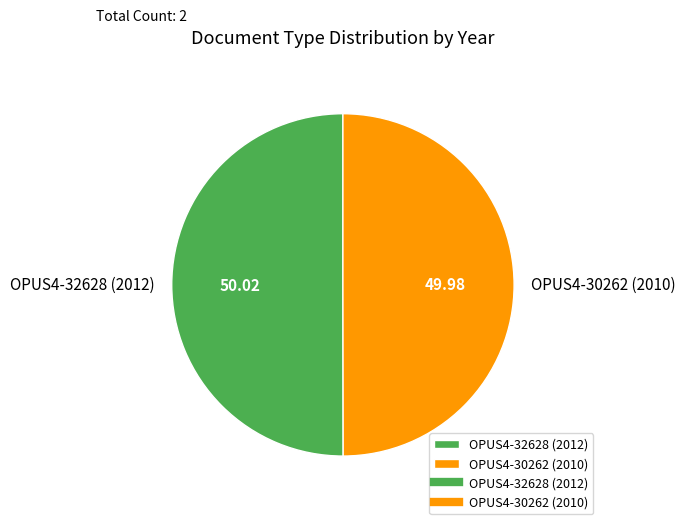

How many slices are in this pie chart?

2